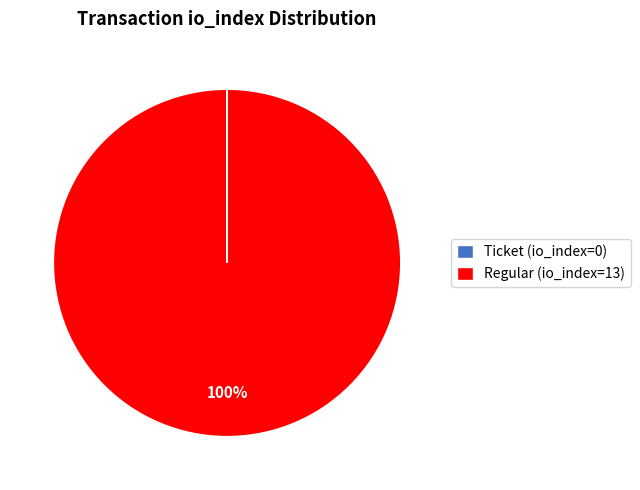

Which category has the biggest portion of the pie?

Regular